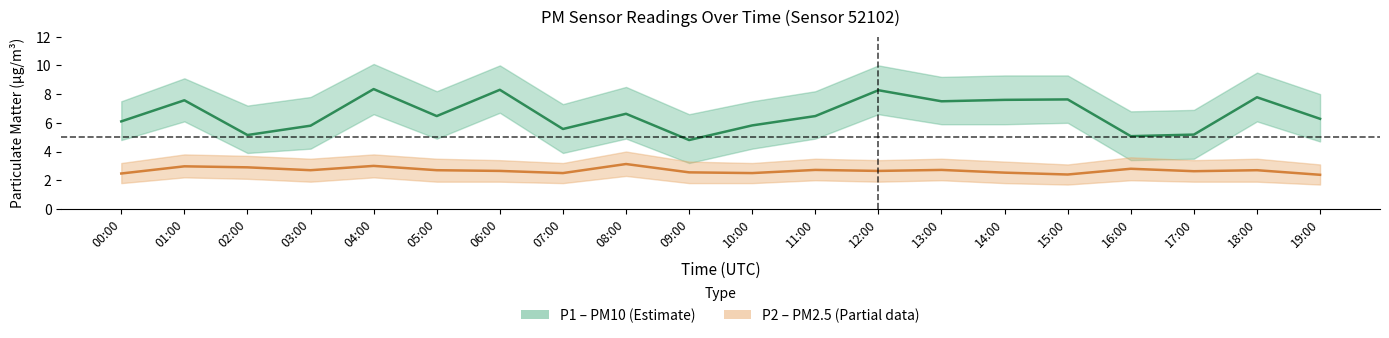

Reading left to right, list all the values displayed in this chart.

P1: 00:00=6.1	01:00=7.6	02:00=5.2	03:00=5.8	04:00=8.3	05:00=6.5	06:00=8.3	07:00=5.6	08:00=6.6	09:00=4.8	10:00=5.8	11:00=6.5	12:00=8.3	13:00=7.5	14:00=7.6	15:00=7.6	16:00=5.1	17:00=5.2	18:00=7.8	19:00=6.3
P1_upper: 00:00=7.5	01:00=9.1	02:00=7.2	03:00=7.8	04:00=10.1	05:00=8.2	06:00=10.0	07:00=7.3	08:00=8.5	09:00=6.6	10:00=7.5	11:00=8.2	12:00=10.0	13:00=9.2	14:00=9.3	15:00=9.3	16:00=6.8	17:00=6.9	18:00=9.5	19:00=8.0
P1_lower: 00:00=4.8	01:00=6.1	02:00=3.9	03:00=4.2	04:00=6.6	05:00=4.9	06:00=6.7	07:00=3.9	08:00=4.9	09:00=3.2	10:00=4.2	11:00=4.9	12:00=6.6	13:00=5.9	14:00=5.9	15:00=6.0	16:00=3.4	17:00=3.5	18:00=6.1	19:00=4.7
P2: 00:00=2.5	01:00=3.0	02:00=2.9	03:00=2.7	04:00=3.0	05:00=2.7	06:00=2.6	07:00=2.5	08:00=3.1	09:00=2.5	10:00=2.5	11:00=2.7	12:00=2.6	13:00=2.7	14:00=2.5	15:00=2.4	16:00=2.8	17:00=2.6	18:00=2.7	19:00=2.4
P2_upper: 00:00=3.2	01:00=3.8	02:00=3.7	03:00=3.5	04:00=3.8	05:00=3.5	06:00=3.4	07:00=3.2	08:00=4.0	09:00=3.3	10:00=3.2	11:00=3.5	12:00=3.4	13:00=3.5	14:00=3.3	15:00=3.1	16:00=3.6	17:00=3.4	18:00=3.5	19:00=3.1
P2_lower: 00:00=1.8	01:00=2.2	02:00=2.1	03:00=1.9	04:00=2.2	05:00=1.9	06:00=1.9	07:00=1.8	08:00=2.3	09:00=1.8	10:00=1.8	11:00=2.0	12:00=1.9	13:00=2.0	14:00=1.8	15:00=1.7	16:00=2.0	17:00=1.9	18:00=1.9	19:00=1.7